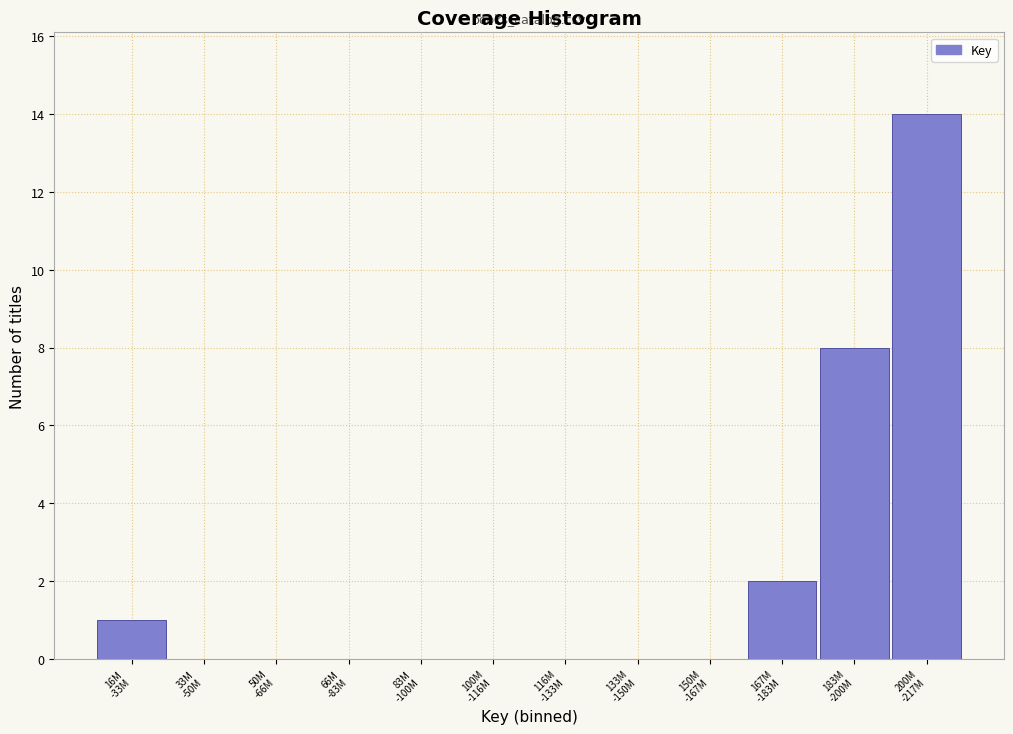

What is the greatest value displayed?

14